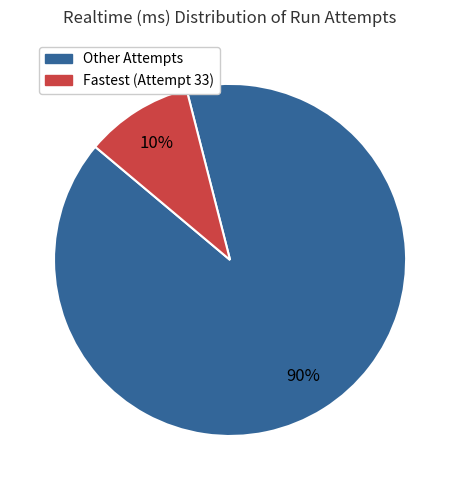

Does any single category account for the majority?

Yes